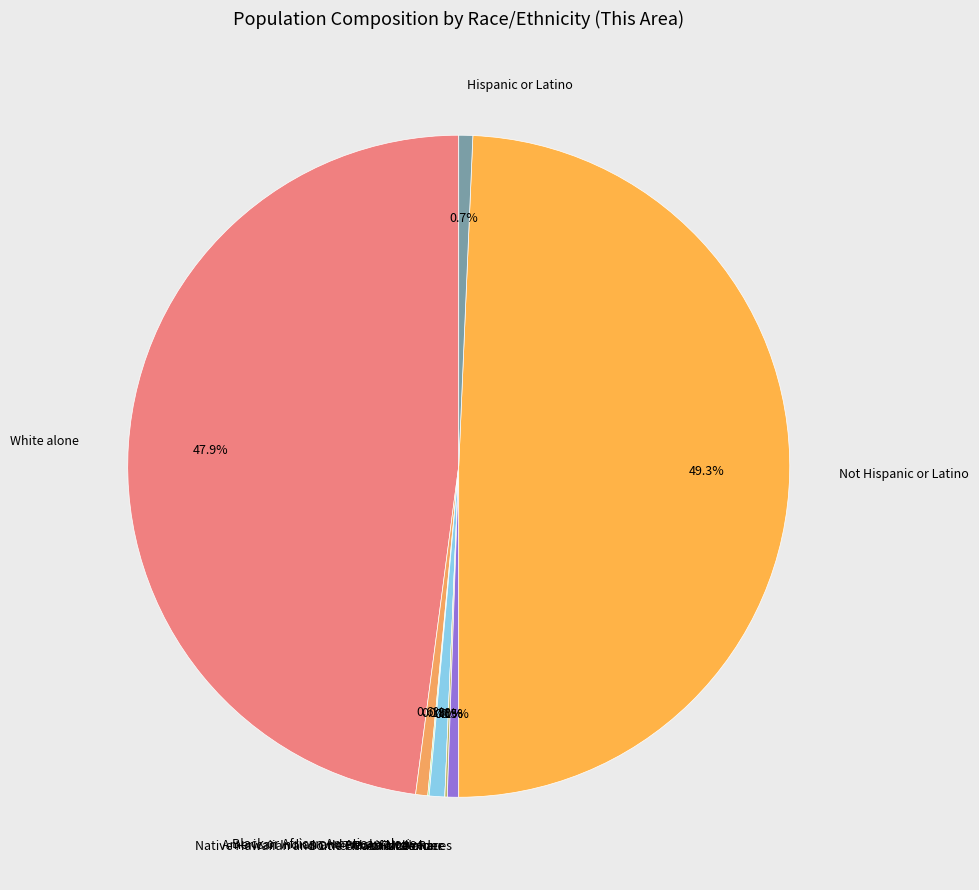

Rank the categories by value from lowest to highest.

Native Hawaiian and Other Pacific Islander, American Indian and Alaska Native, Some Other Race alone, Two or More Races, Black or African American alone, Hispanic or Latino, Asian alone, White alone, Not Hispanic or Latino